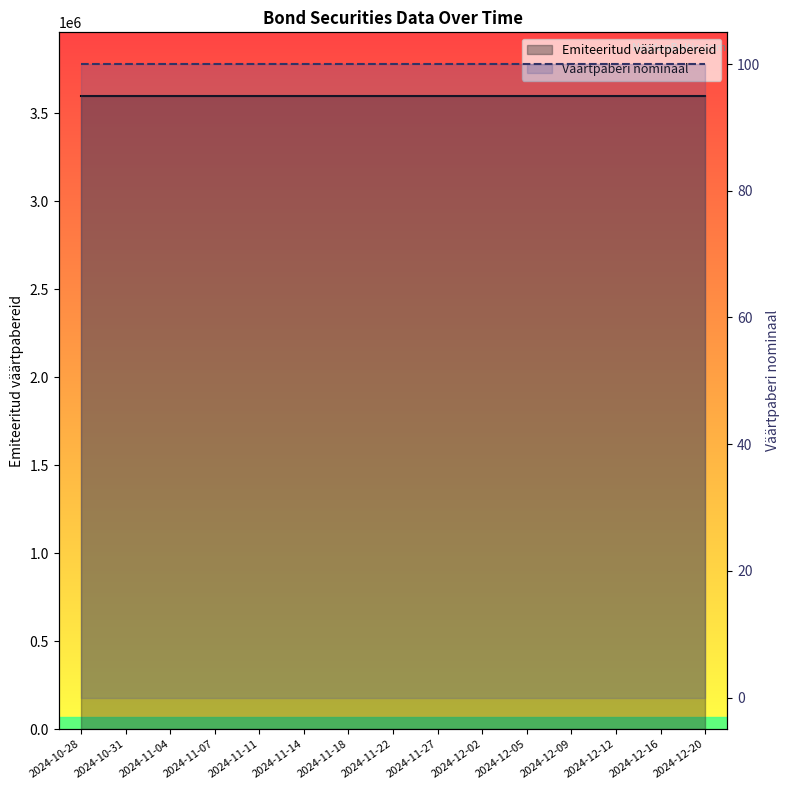

What is the sum of all Väärtpaberi nominaal values?

1500